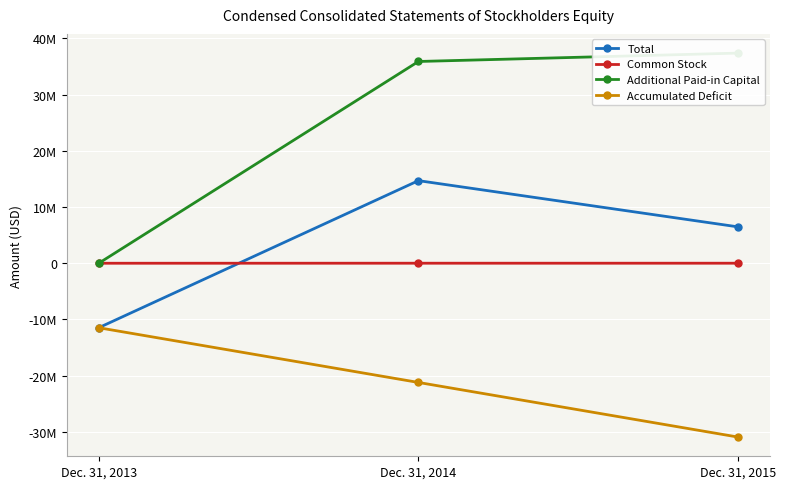

What is the maximum value for Additional Paid-in Capital?

37373000